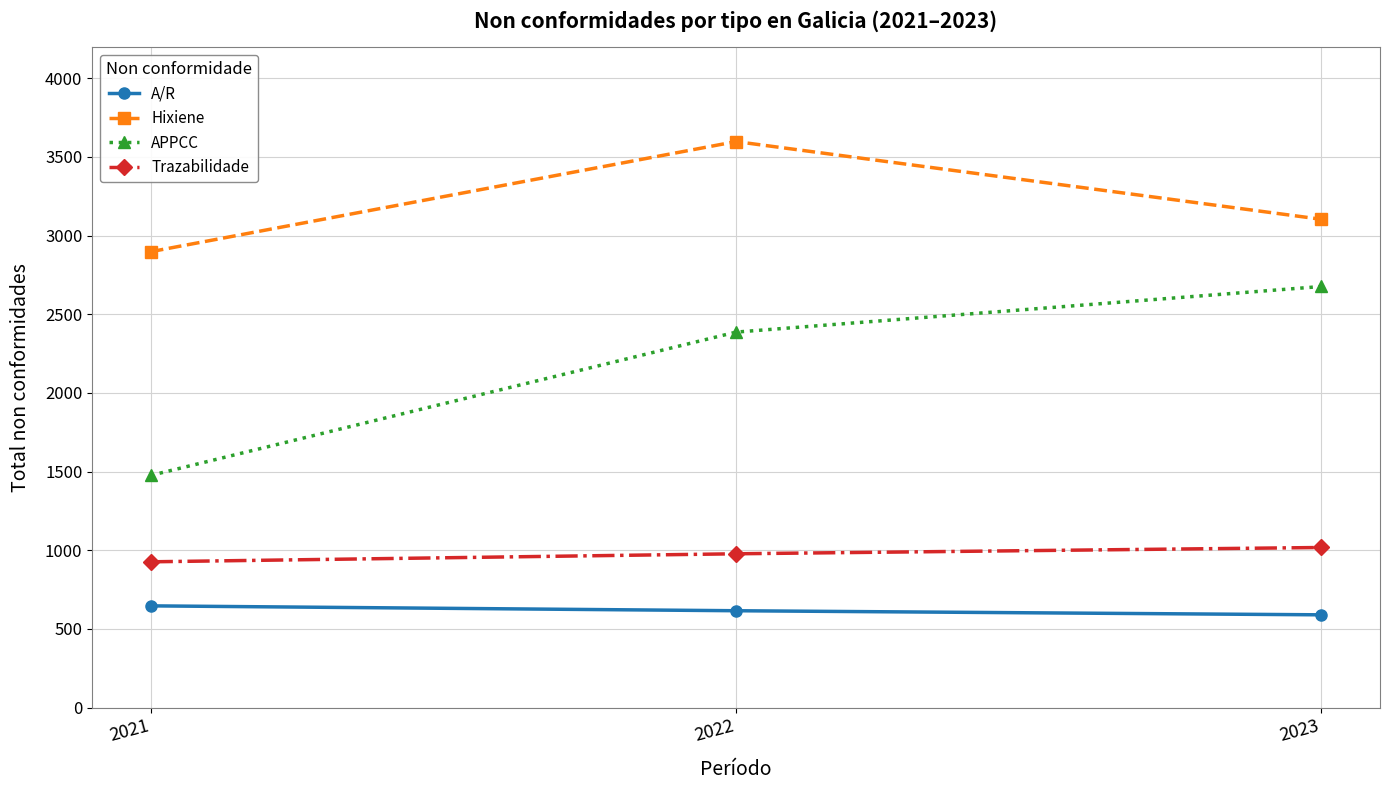

Reading left to right, list all the values displayed in this chart.

A/R: 2021=647	2022=616	2023=590
Hixiene: 2021=2898	2022=3598	2023=3104
APPCC: 2021=1476	2022=2387	2023=2677
Trazabilidade: 2021=927	2022=978	2023=1018